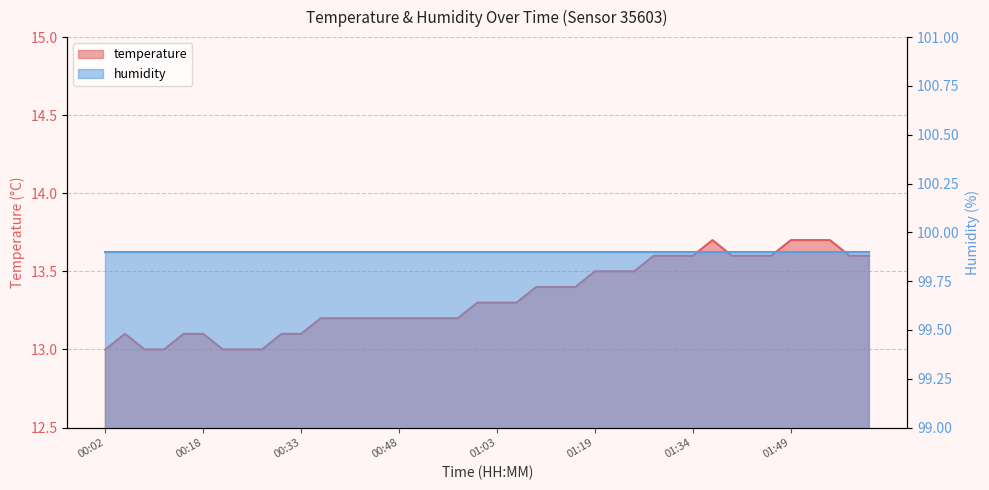

What is the sum of the values at 00:05 and 01:40?

26.7